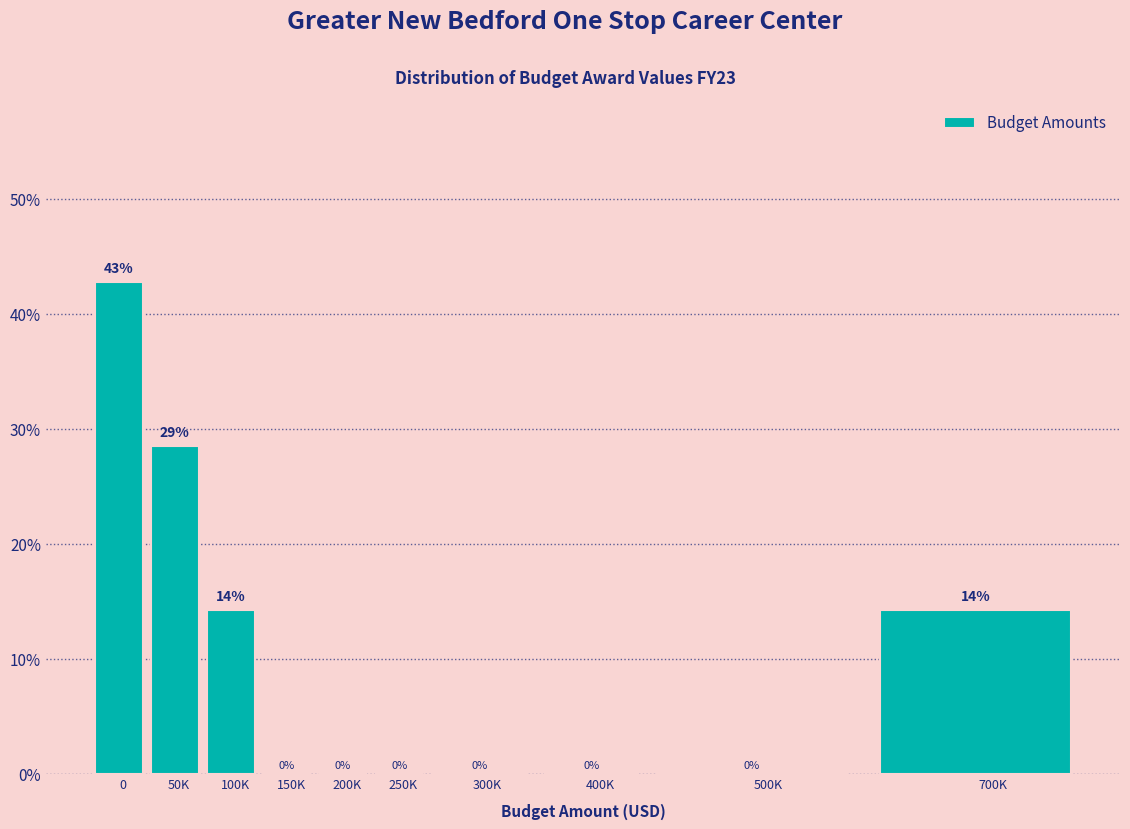

Read the value at 0.

42.9